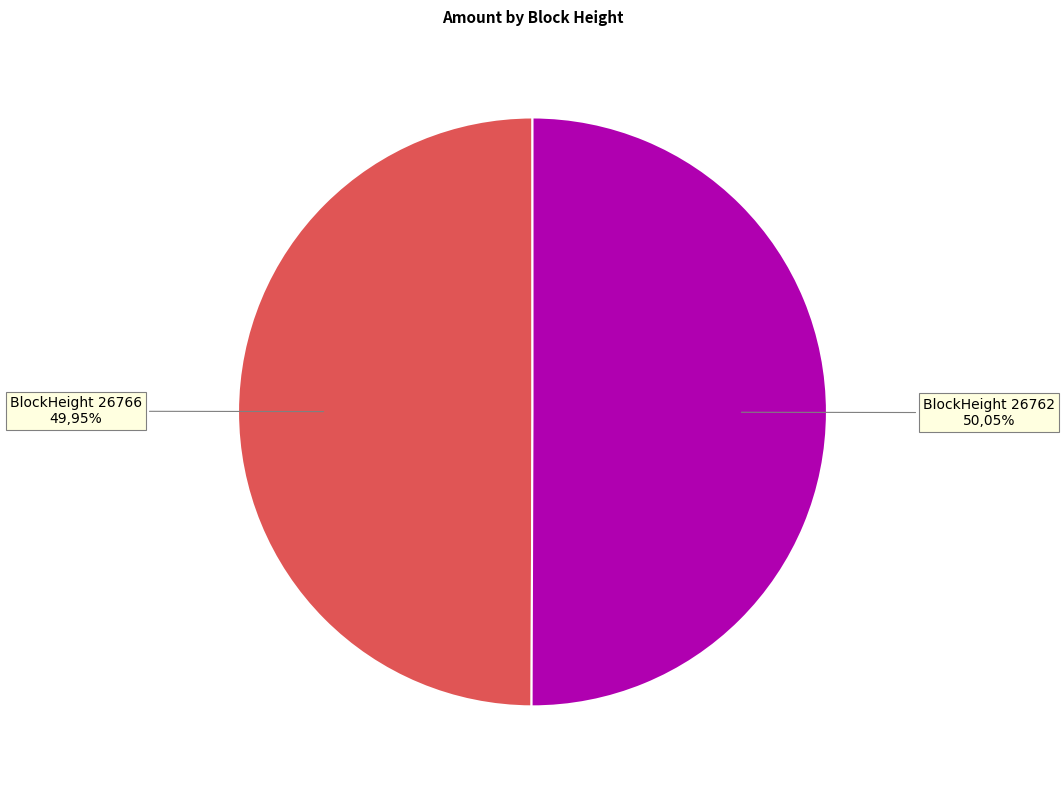

Which slice is the smallest?

26766